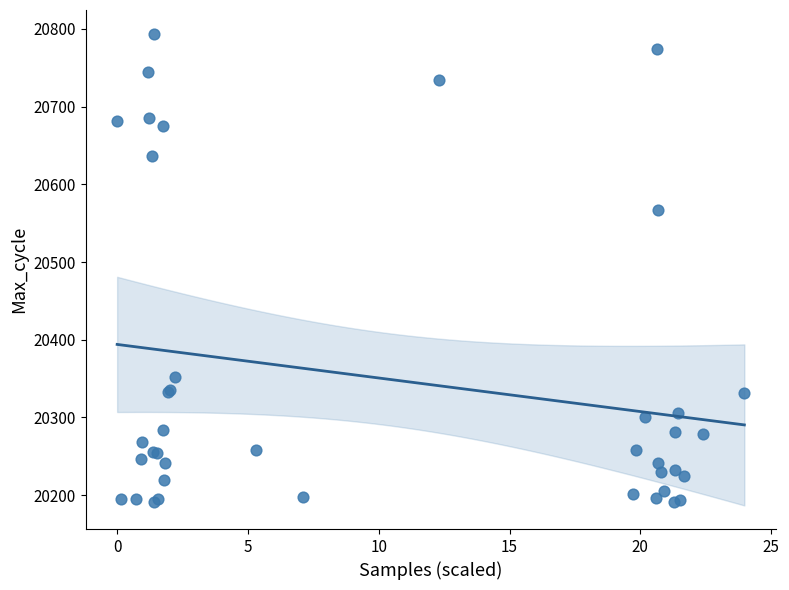

What Y value in the scatter plot is closest to 20492?

20567